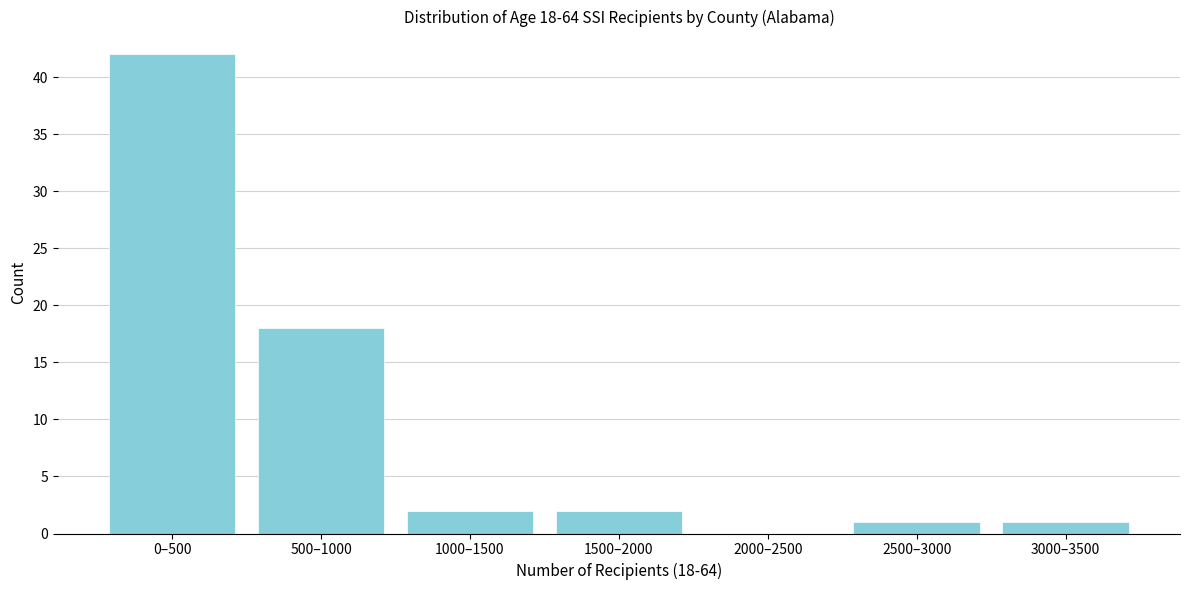

Reading right to left, list all the values displayed in this chart.

3000–3500=1	2500–3000=1	2000–2500=0	1500–2000=2	1000–1500=2	500–1000=18	0–500=42